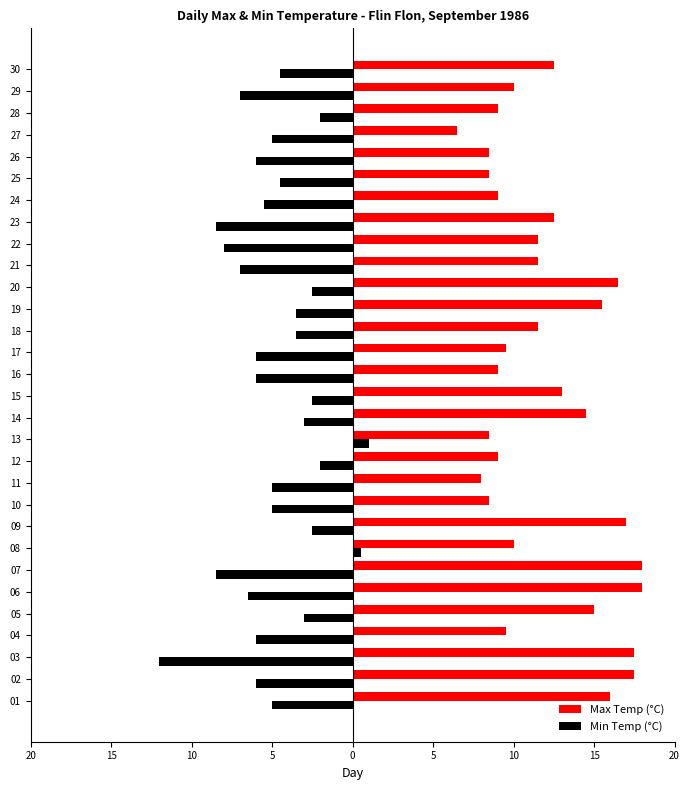

What is the label of the 3rd bar from the right?

27